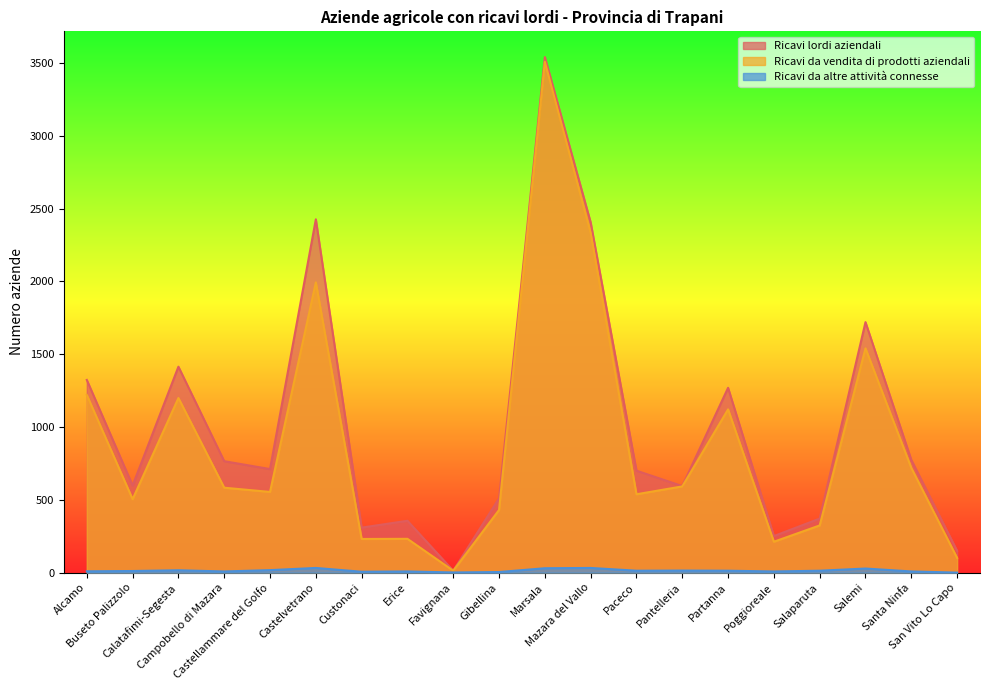

What is the difference between the maximum and minimum values in the Ricavi lordi aziendali series?

3527